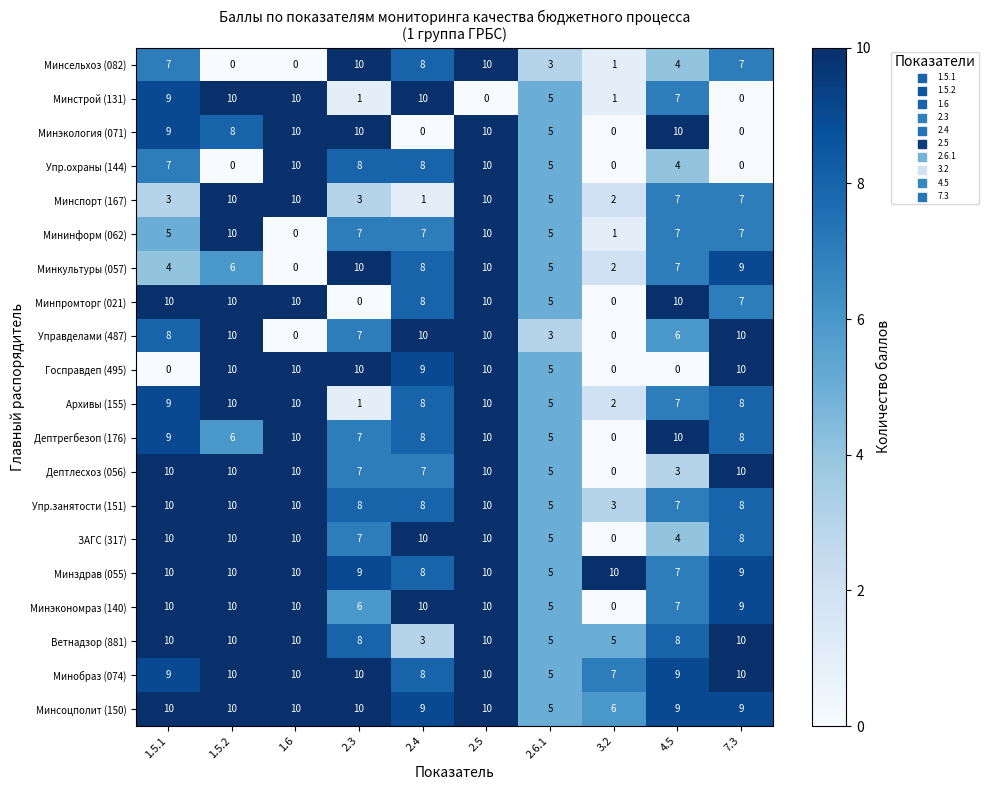

What is the highest value of the Ветнадзор (881) series?

10